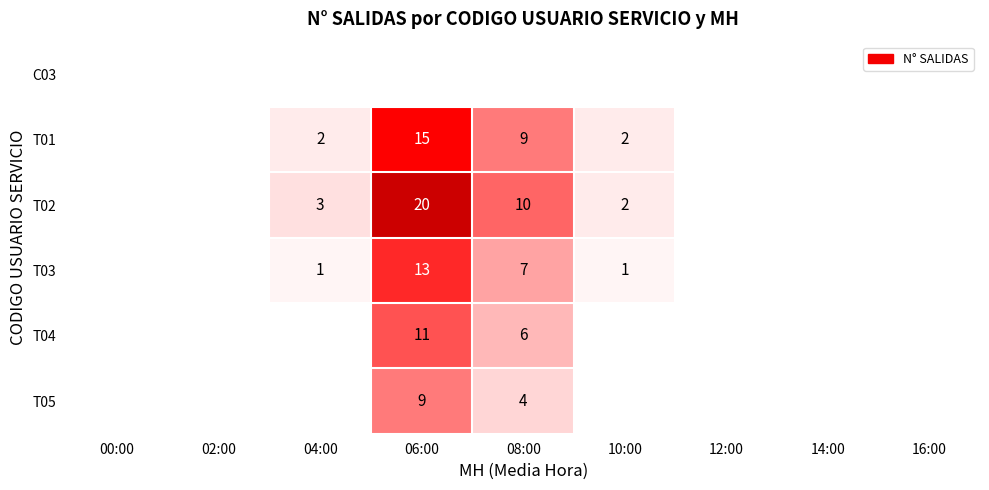

True or false: T03 has a value of 0 at 04:00.

False